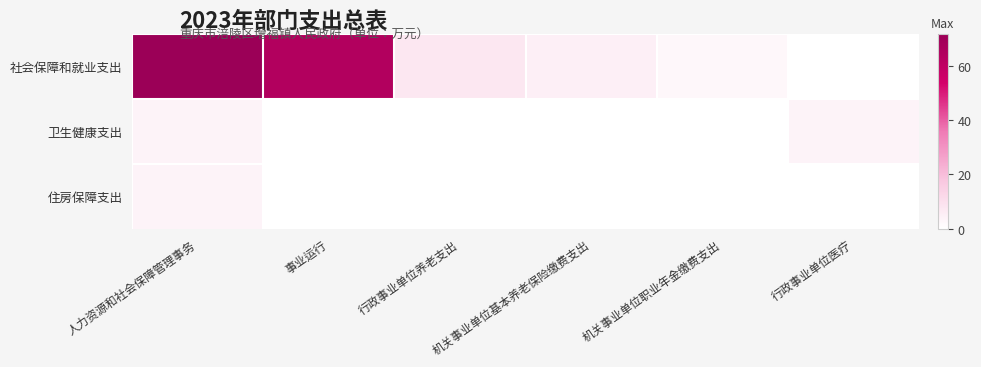

Which series has the largest total across all categories?

社会保障和就业支出